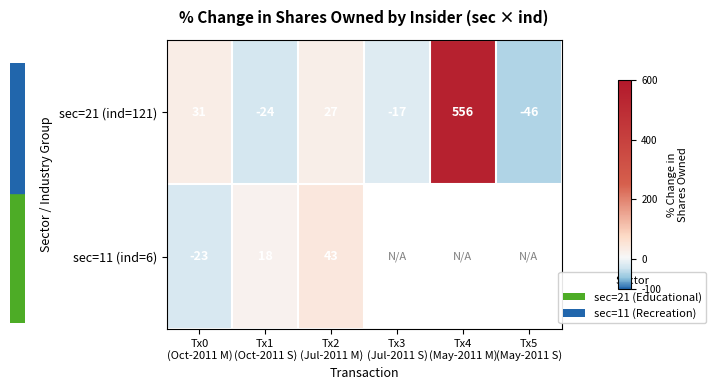

Rank the categories by sec=11 (ind=6) value from lowest to highest.

Tx0 (Oct-2011 M), Tx1 (Oct-2011 S), Tx2 (Jul-2011 M), Tx3 (Jul-2011 S), Tx4 (May-2011 M), Tx5 (May-2011 S)